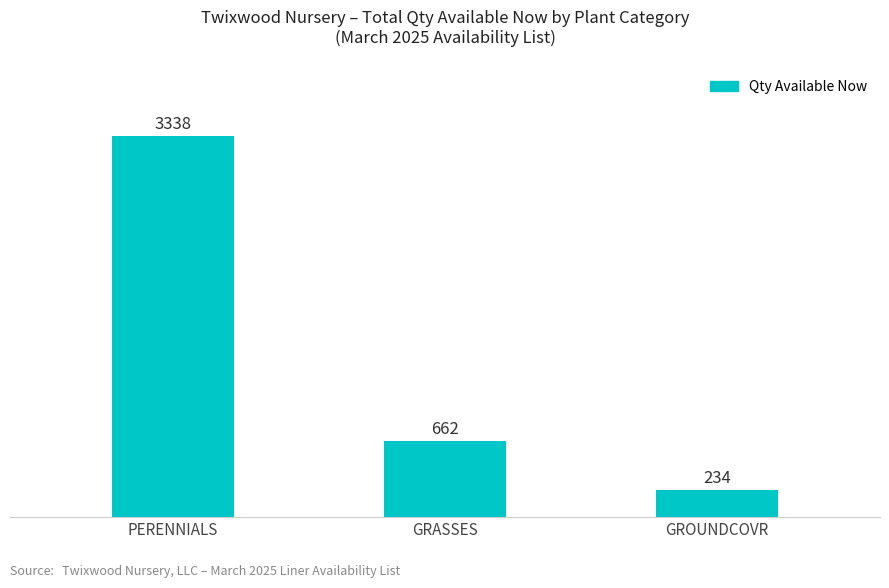

What is the value of the 3rd bar from the left?

234